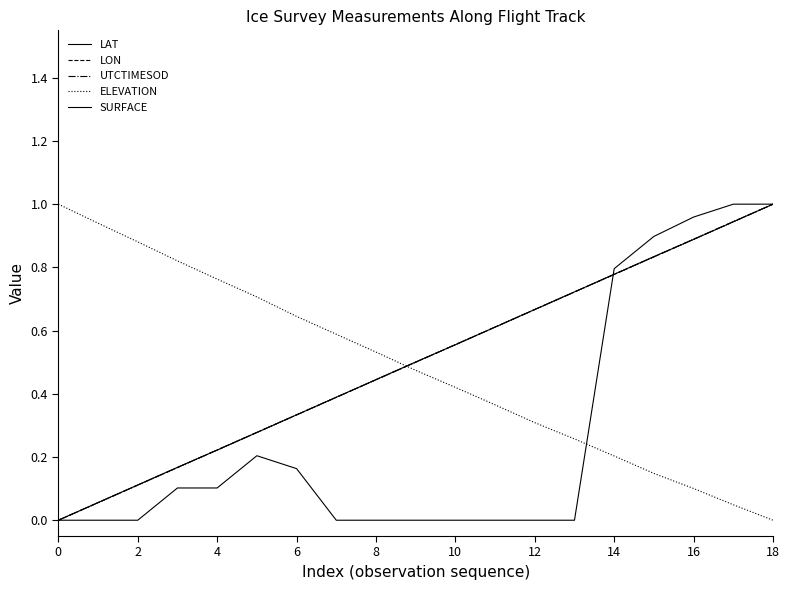

Does the chart have visible grid lines?

No